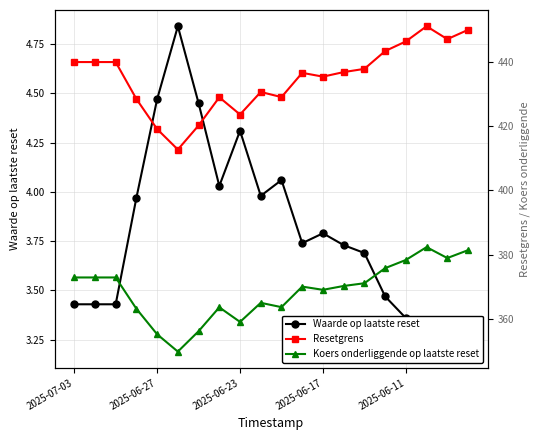

True or false: Waarde op laatste reset has a value of 3.2 at 19.

True